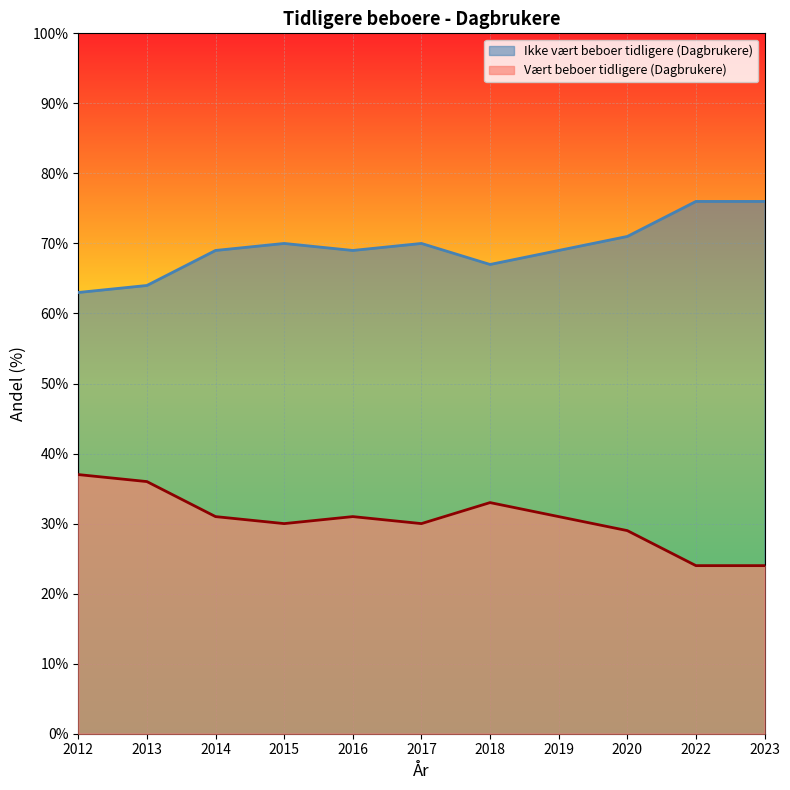

Rank the series by their maximum value, from highest to lowest.

Ikke vært beboer tidligere (Dagbrukere), Vært beboer tidligere (Dagbrukere)